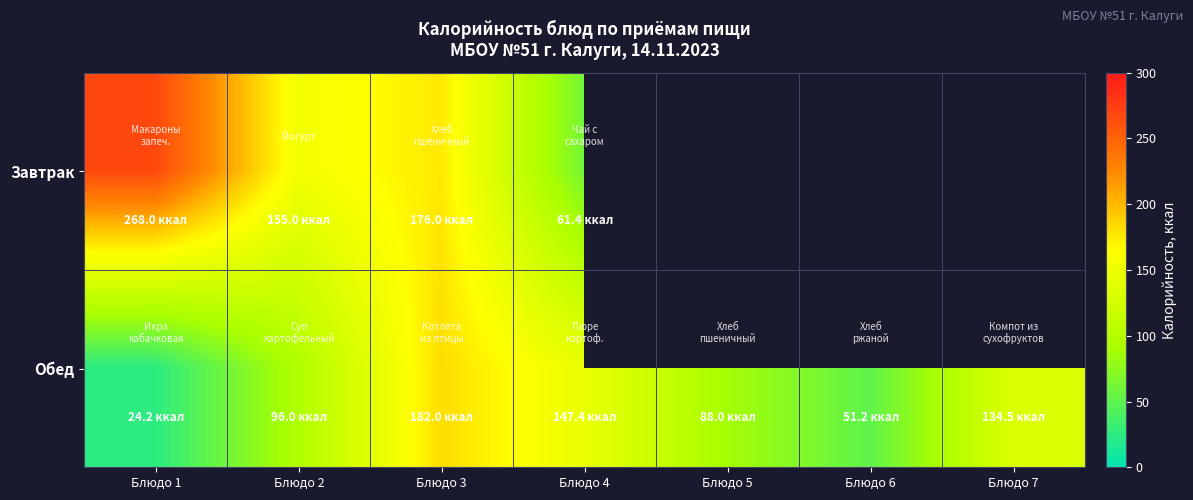

Which category has the highest value in the Обед series?

Блюдо 3